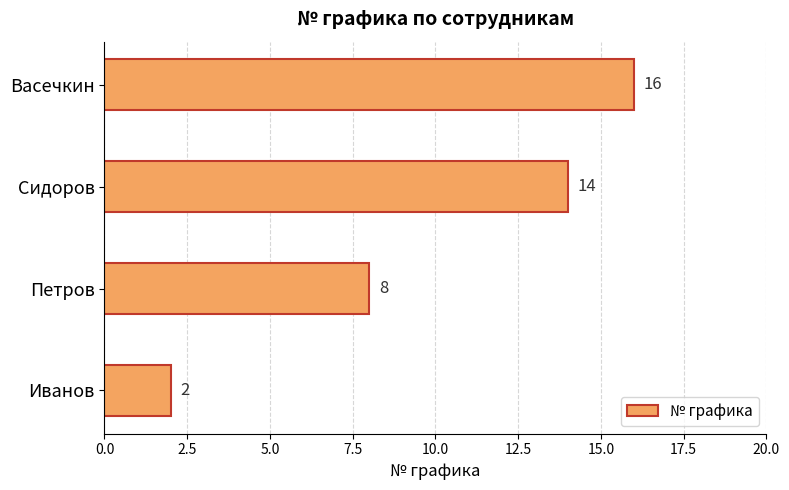

Does the chart contain stacked bars?

No